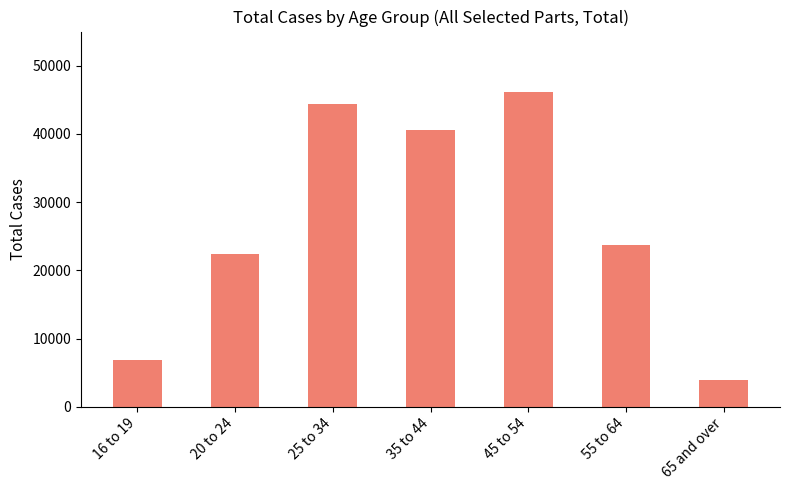

True or false: the data shows 23780 at 55 to 64.

True